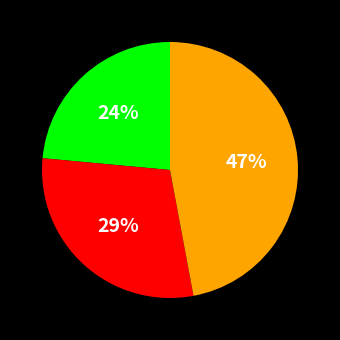

Is there any slice that represents more than half of the pie?

No